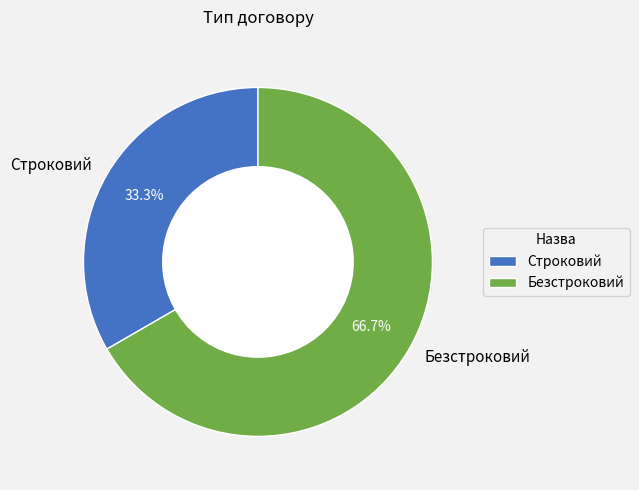

Is there a majority slice in this chart?

Yes